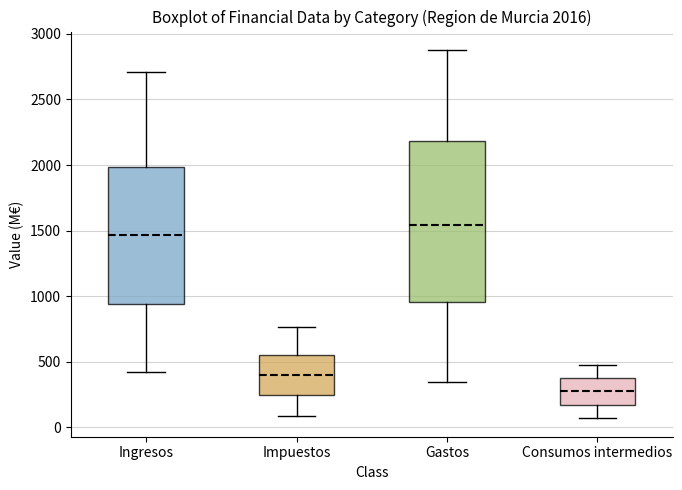

Comparing the boxes themselves (not the whiskers), which one is the tallest?

Gastos